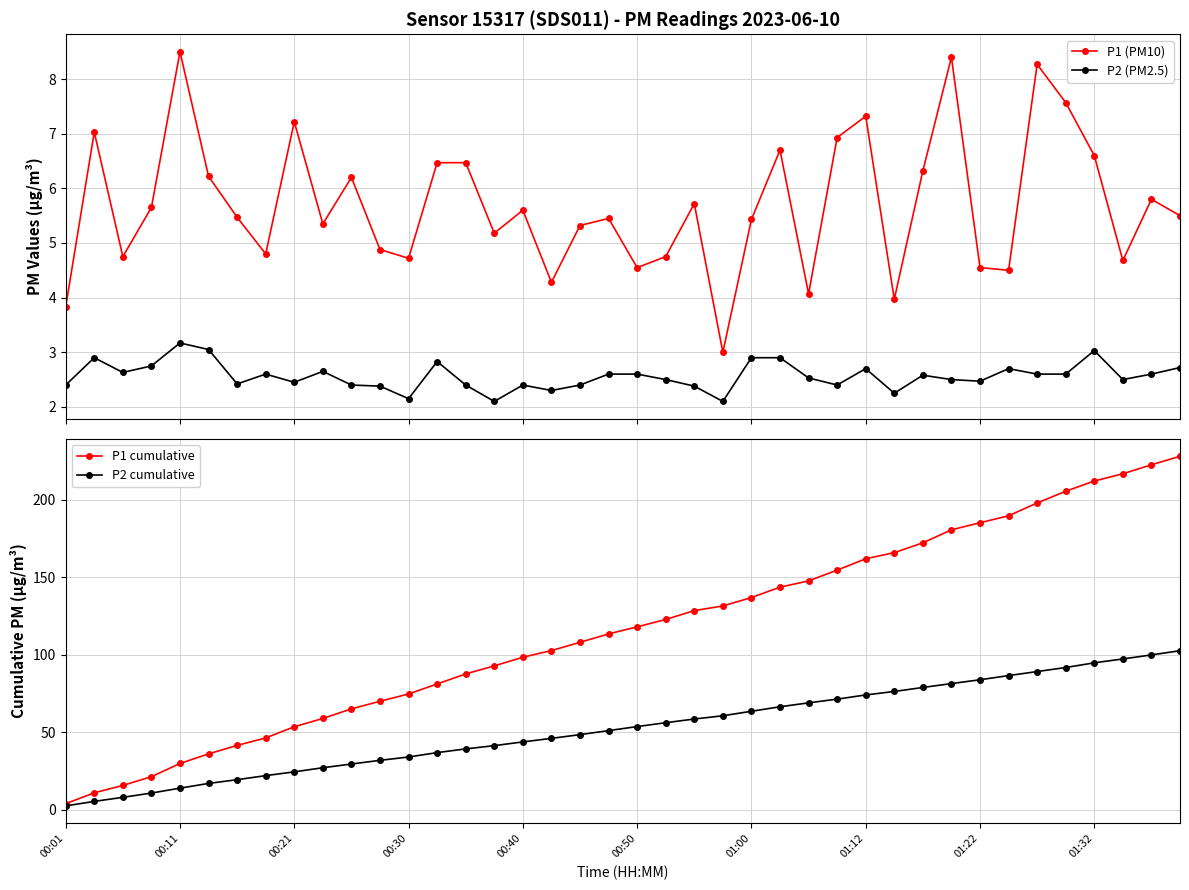

What is the sum of all P1 cumulative values?

4631.2